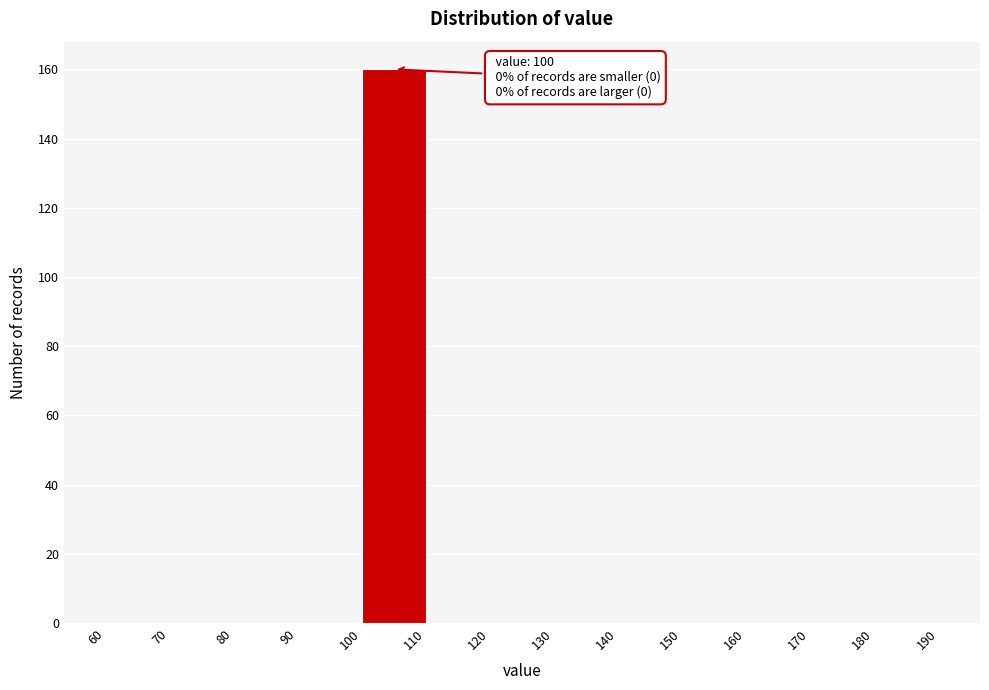

Over which range of the x-axis is the bar tallest?

100 to 110